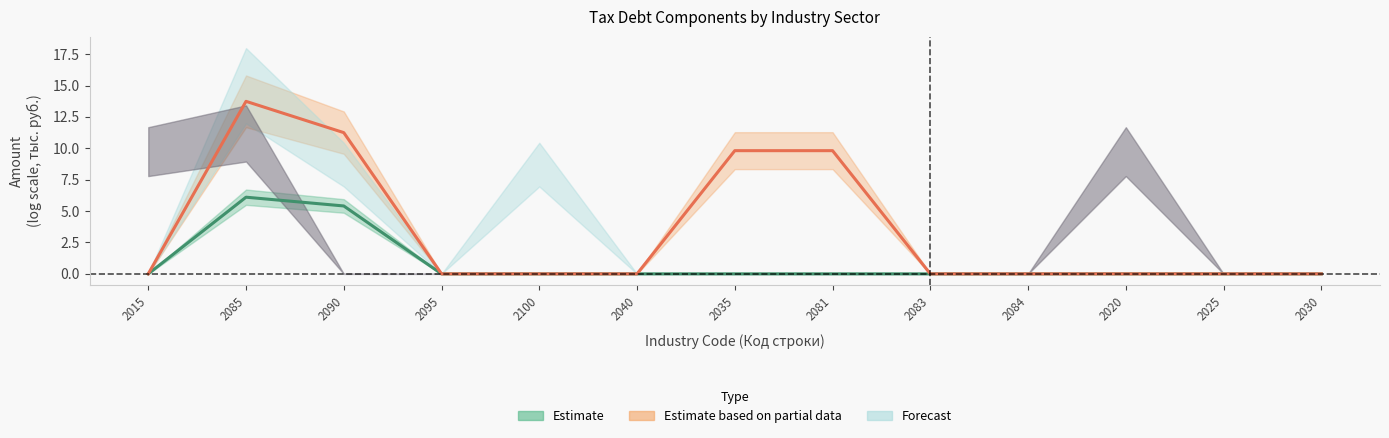

How many interior local peaks does the Estimate based on partial data (col_13) series have?

1